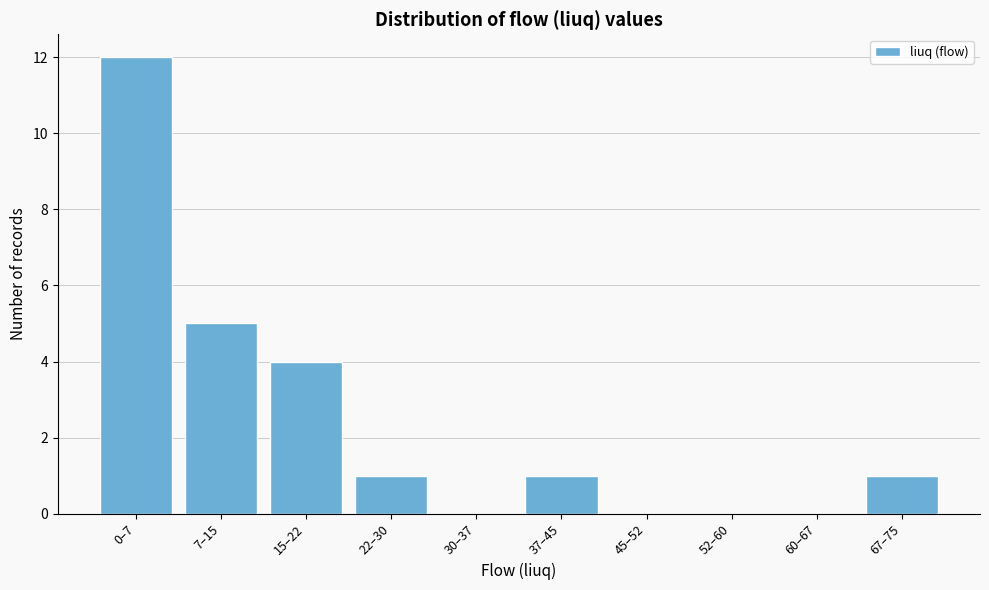

Reading left to right, transcribe all the data shown in this chart.

0–7=12	7–15=5	15–22=4	22–30=1	30–37=0	37–45=1	45–52=0	52–60=0	60–67=0	67–75=1